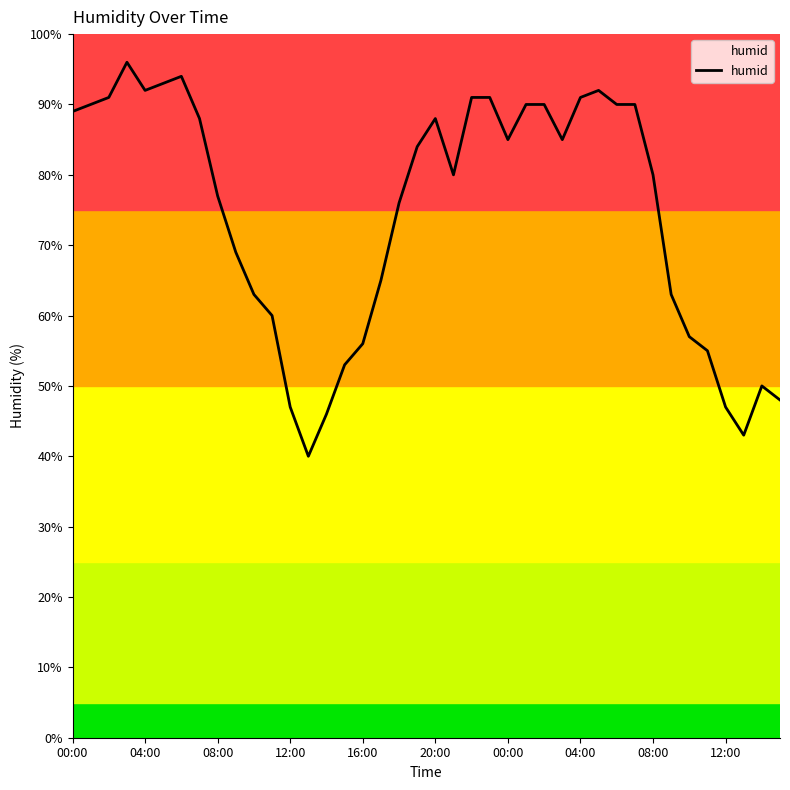

What is the minimum value shown in the chart?

40